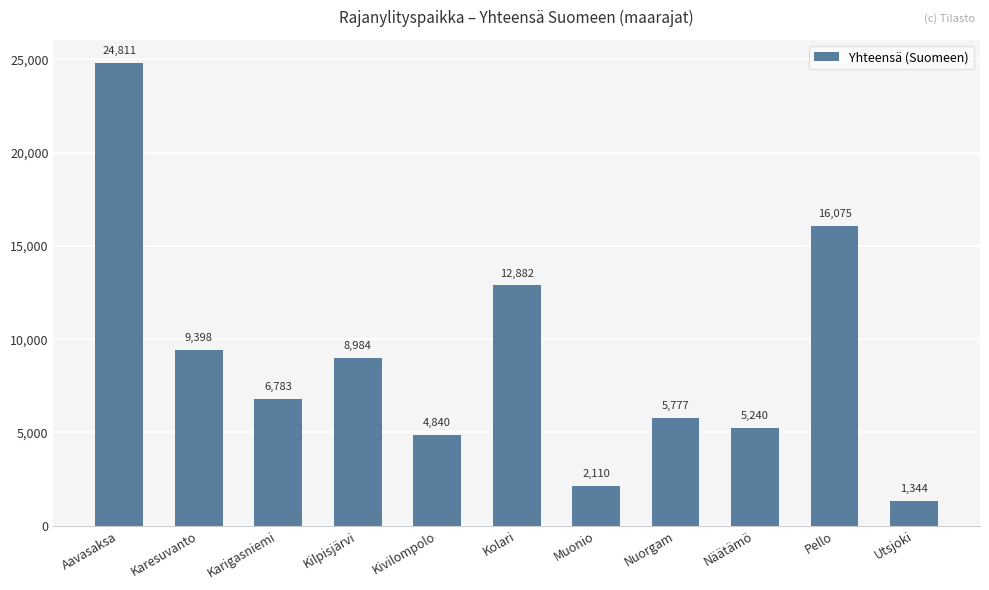

What is the sum of all values?

98244